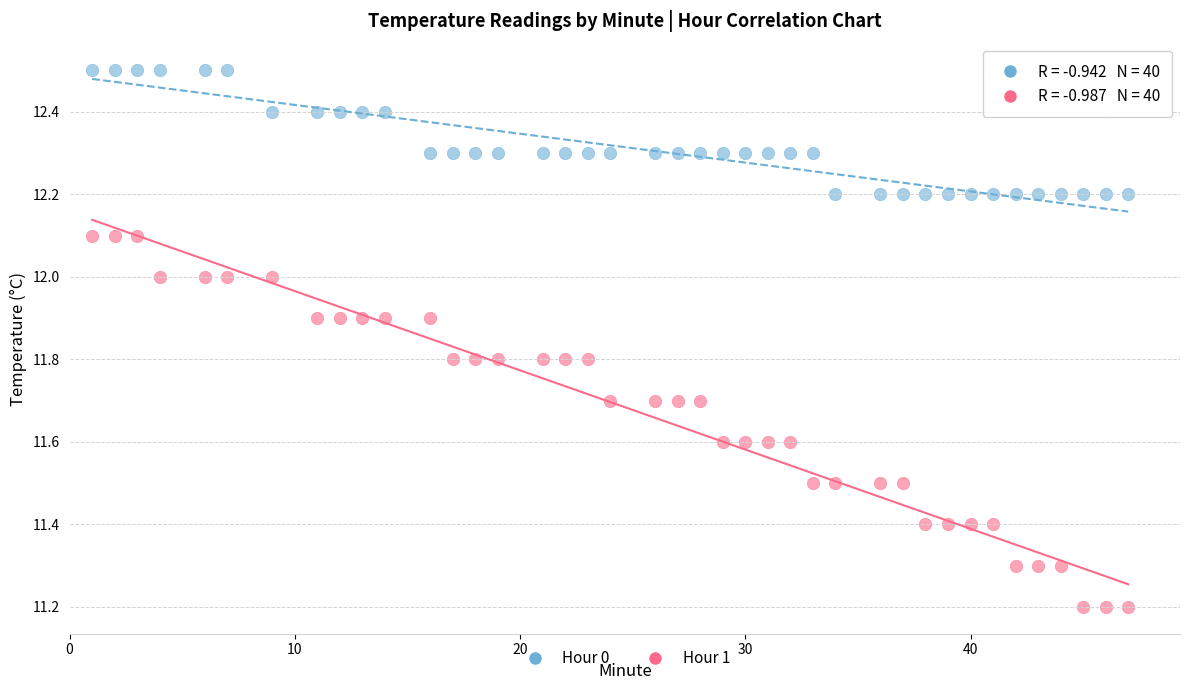

What are all the series names shown in the legend?

Hour 0, Hour 1